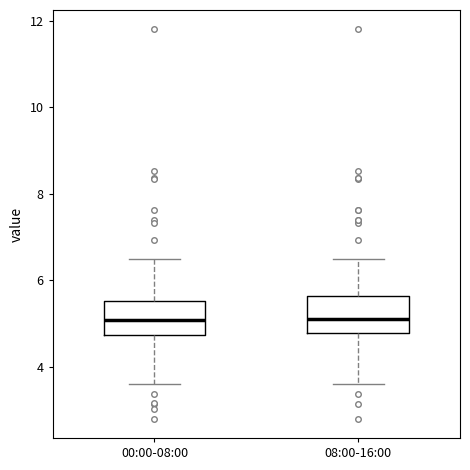

Where does the median line of the box for 08:00-16:00 sit on the y-axis? The values are not printed on the chart, so give them approximately, as read against the axis.

5.2